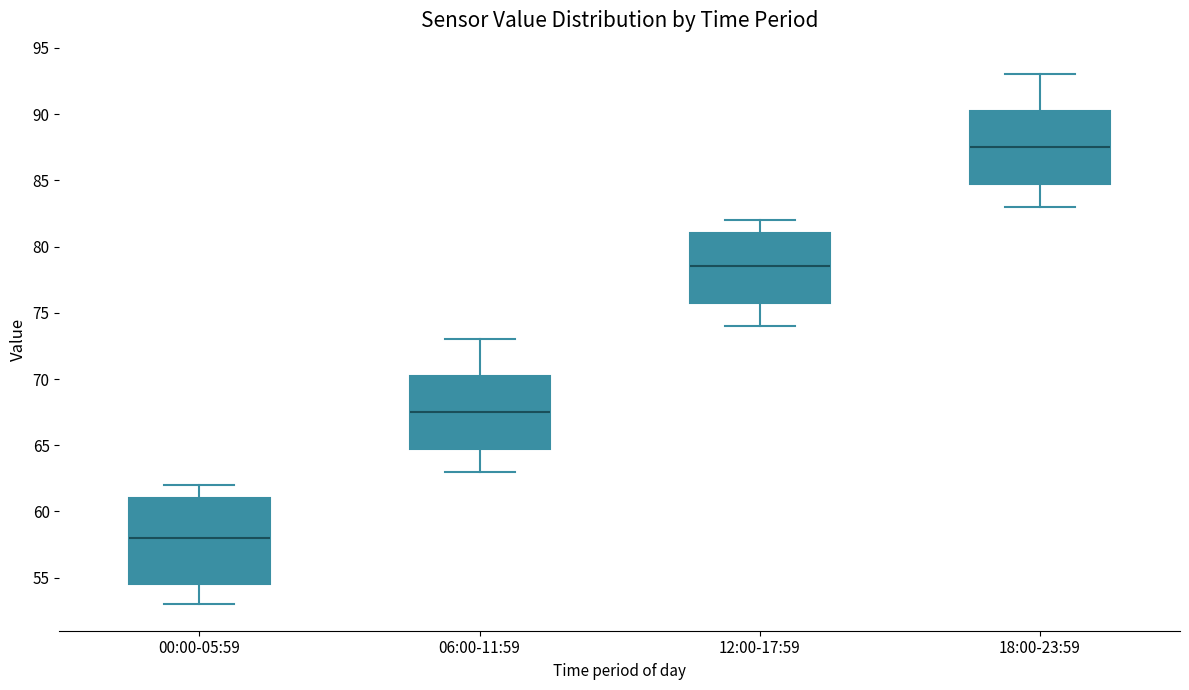

Comparing the boxes themselves (not the whiskers), which one is the tallest?

00:00-05:59